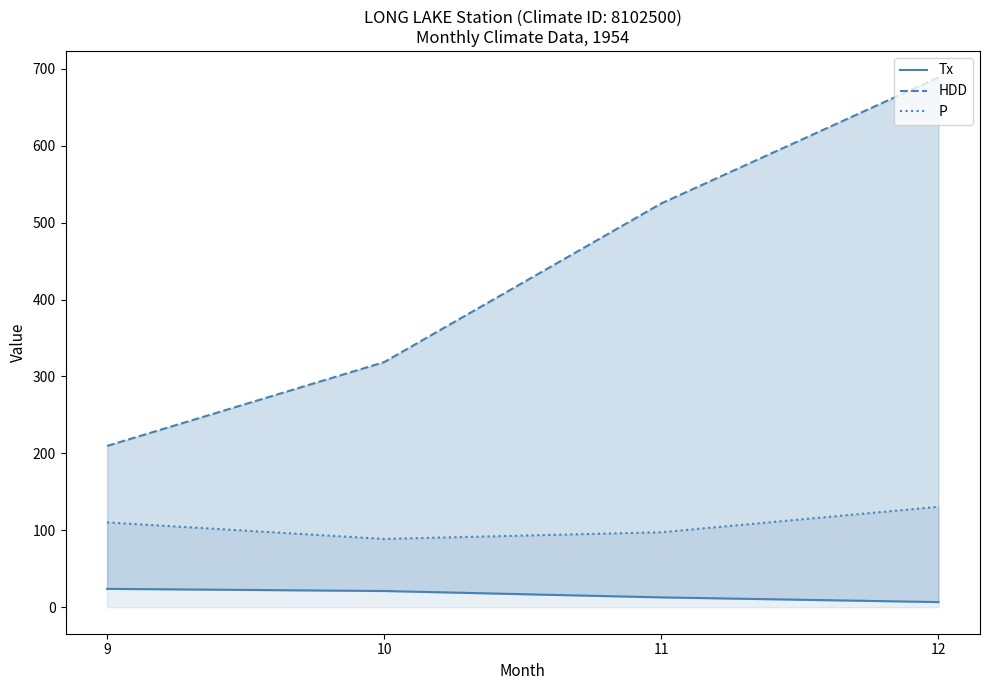

What is the difference between the maximum and minimum values in the P series?

41.8